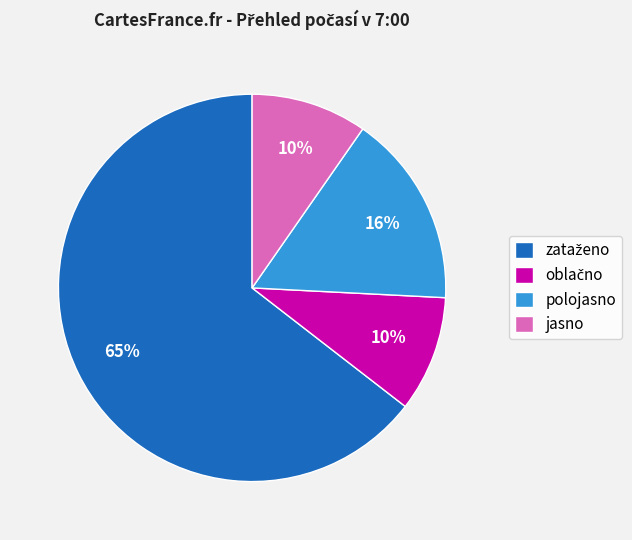

How many segments does this pie chart have?

4